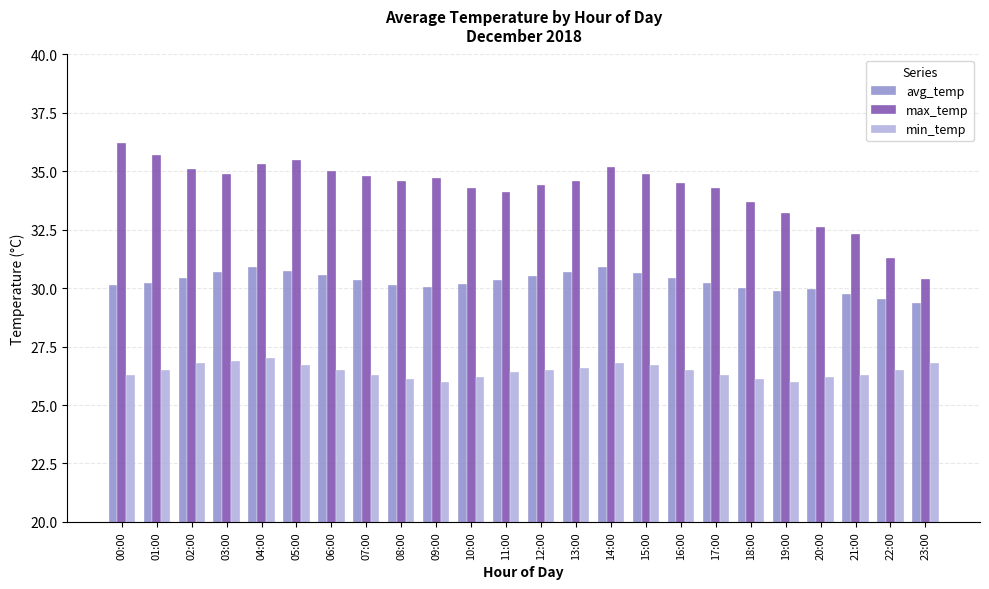

Is the value of max_temp at 21:00 greater than the value of avg_temp at 21:00?

Yes